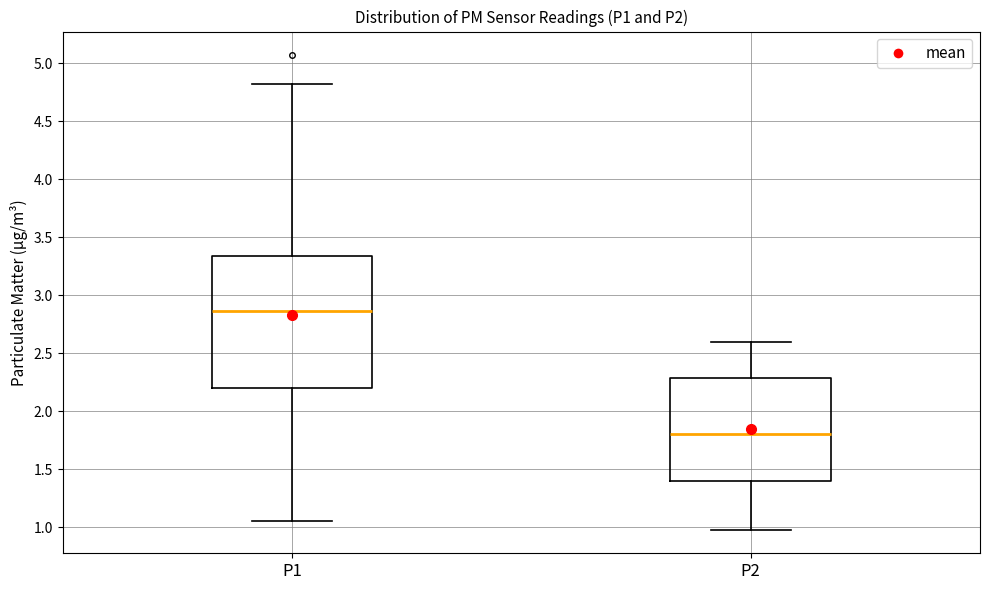

Reading left to right, transcribe this box plot: for each box, give where its median line is, the range the box spans, and where its two whiskers end, as read against the y-axis. The values are not printed on the chart, so give them approximately, as read against the axis.

P1: median 2.85, box 2.20 to 3.35, whiskers 1.05 to 4.80
P2: median 1.80, box 1.40 to 2.30, whiskers 1.00 to 2.60